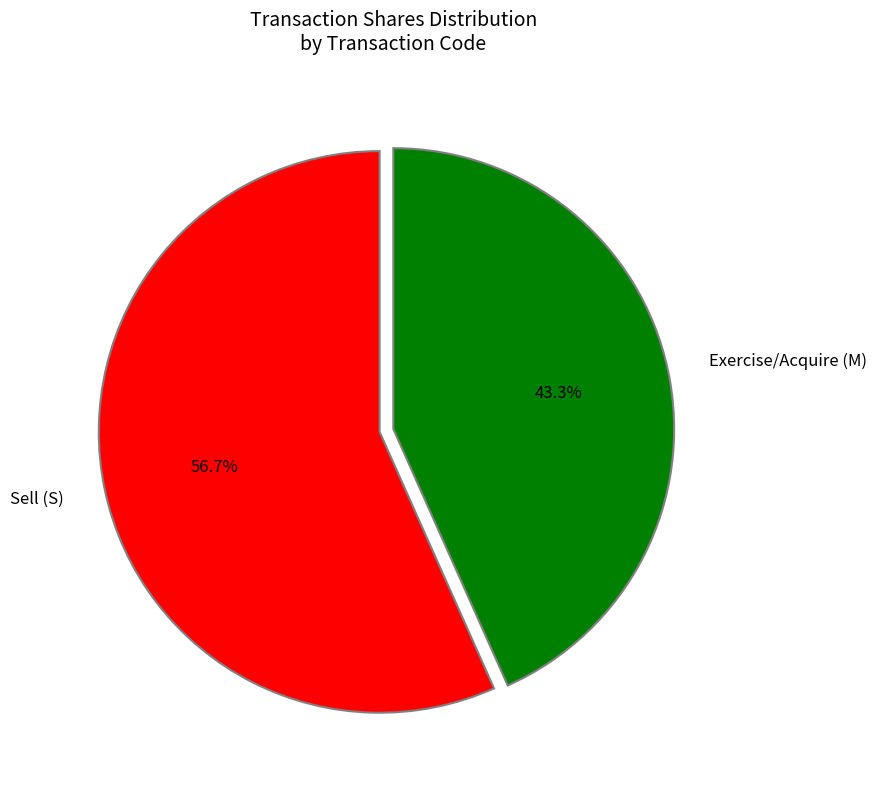

Approximately how many times larger is the value at Exercise/Acquire (M) compared to Sell (S)?

0.8